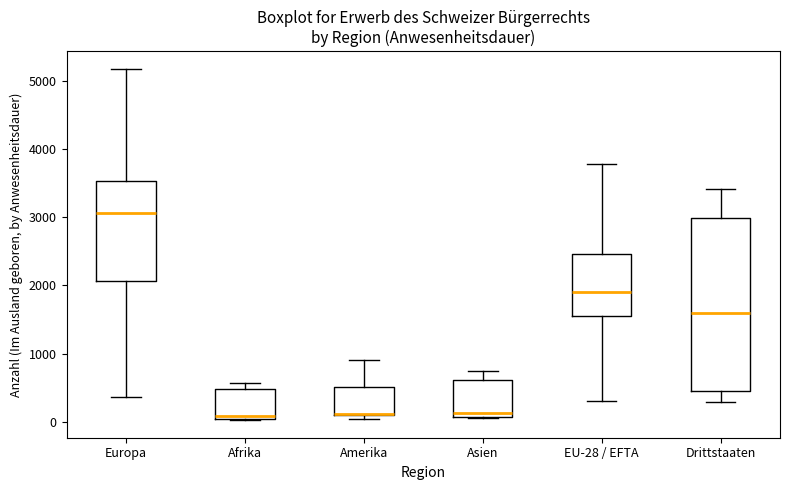

Where does the lower whisker of the box for Drittstaaten end on the y-axis? The values are not printed on the chart, so give them approximately, as read against the axis.

300